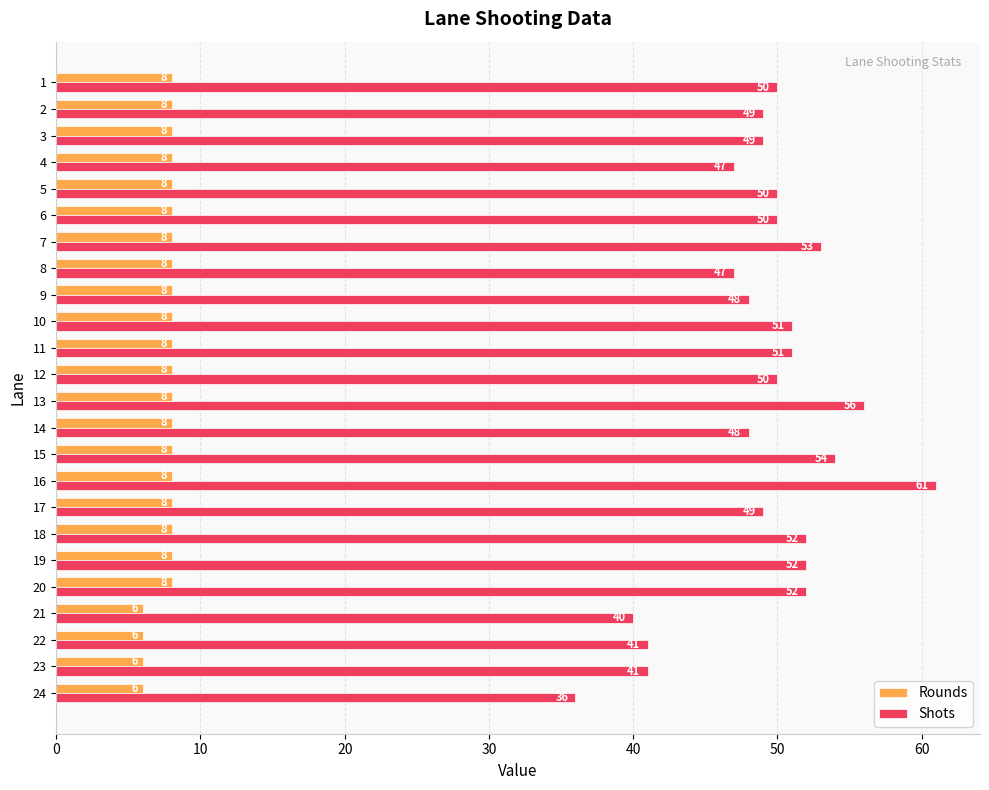

At which category is the sum across all series the highest?

16